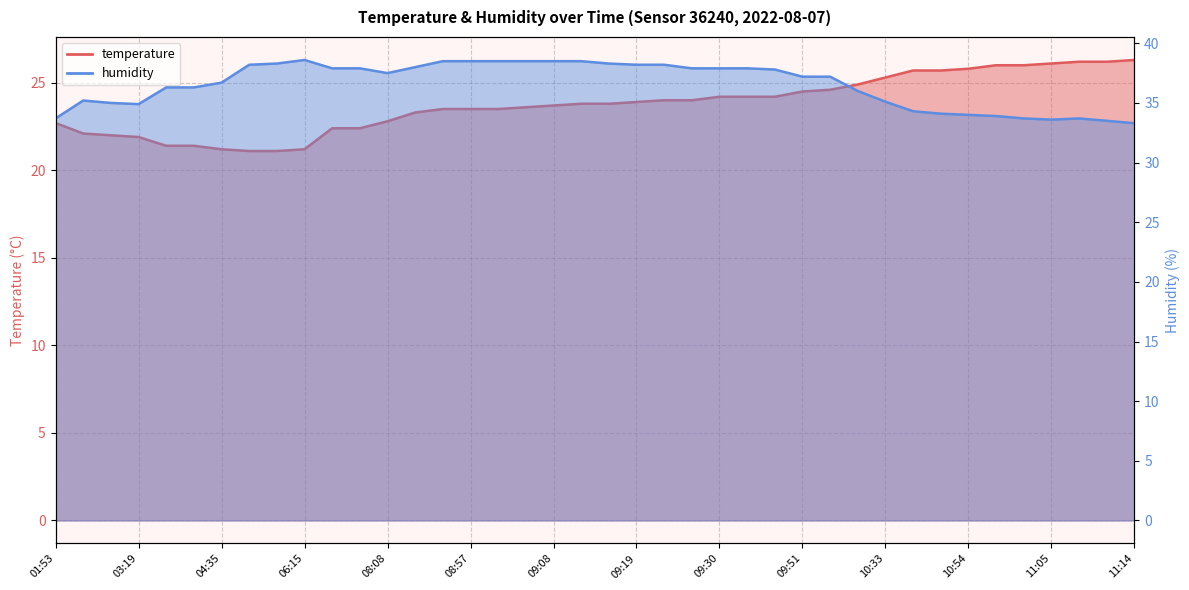

What is the value of the humidity point at the 13th from the left?

37.5